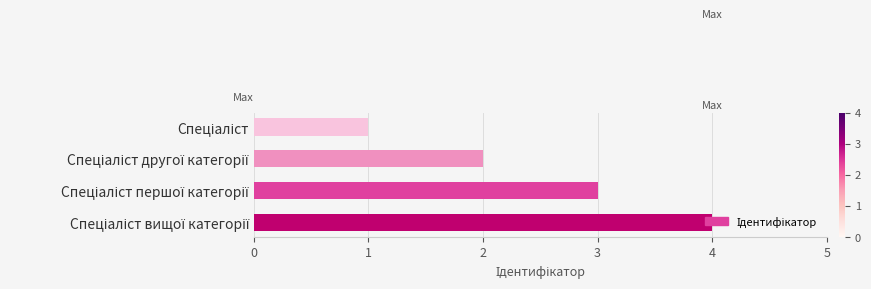

Does the chart contain any negative values?

No